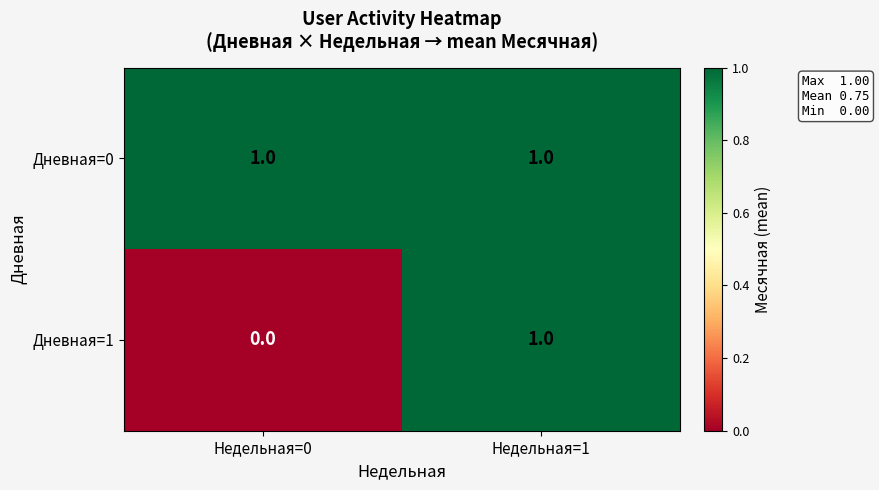

Rank the categories by Дневная=1 value from lowest to highest.

Недельная=0, Недельная=1